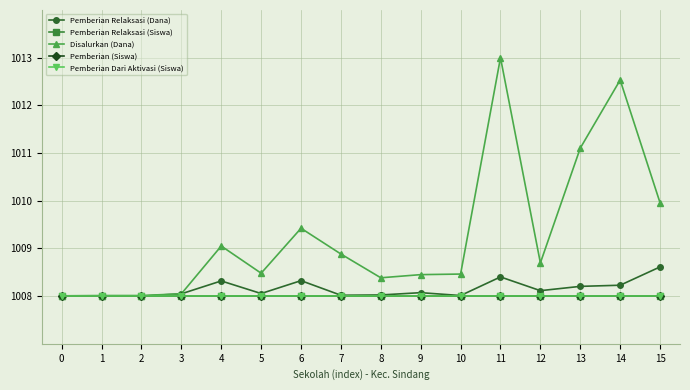

Is it true that Disalurkan (Dana) equals 1008.9 at 7?

True